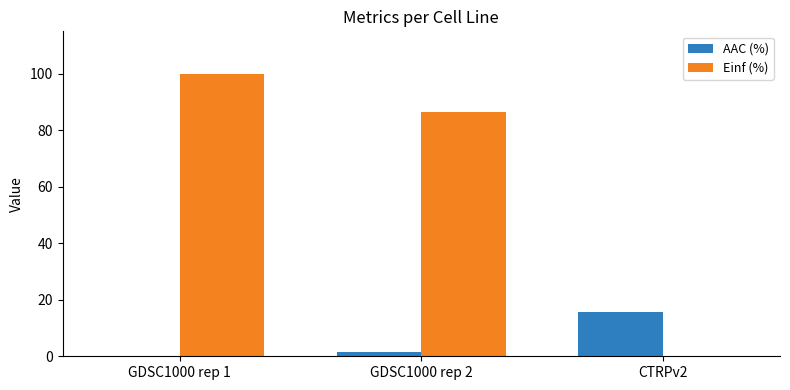

Between GDSC1000 rep 1 and CTRPv2, which series saw the biggest shift?

Einf (%)